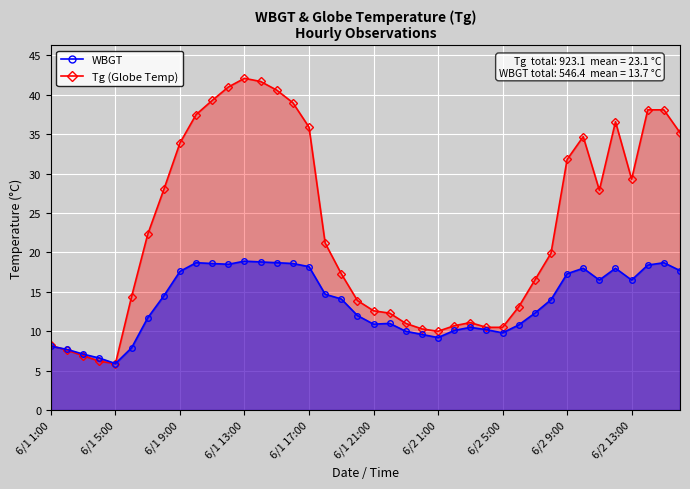

Reading left to right, list all the values displayed in this chart.

Tg: 6/1 1:00=8.2	6/1 2:00=7.6	6/1 3:00=6.9	6/1 4:00=6.2	6/1 5:00=5.9	6/1 6:00=14.4	6/1 7:00=22.3	6/1 8:00=28.0	6/1 9:00=33.9	6/1 10:00=37.5	6/1 11:00=39.3	6/1 12:00=41.0	6/1 13:00=42.1	6/1 14:00=41.7	6/1 15:00=40.6	6/1 16:00=39.0	6/1 17:00=35.9	6/1 18:00=21.2	6/1 19:00=17.3	6/1 20:00=13.9	6/1 21:00=12.6	6/1 22:00=12.3	6/1 23:00=11.0	6/1 24:00=10.3	6/2 1:00=10.0	6/2 2:00=10.7	6/2 3:00=11.1	6/2 4:00=10.5	6/2 5:00=10.5	6/2 6:00=13.1	6/2 7:00=16.5	6/2 8:00=19.9	6/2 9:00=31.8	6/2 10:00=34.7	6/2 11:00=27.9	6/2 12:00=36.6	6/2 13:00=29.3	6/2 14:00=38.1	6/2 15:00=38.1	6/2 16:00=35.2
WBGT: 6/1 1:00=8.1	6/1 2:00=7.7	6/1 3:00=7.1	6/1 4:00=6.6	6/1 5:00=5.9	6/1 6:00=7.9	6/1 7:00=11.7	6/1 8:00=14.5	6/1 9:00=17.6	6/1 10:00=18.7	6/1 11:00=18.6	6/1 12:00=18.5	6/1 13:00=18.9	6/1 14:00=18.8	6/1 15:00=18.7	6/1 16:00=18.6	6/1 17:00=18.2	6/1 18:00=14.7	6/1 19:00=14.1	6/1 20:00=12.0	6/1 21:00=10.9	6/1 22:00=11.0	6/1 23:00=10.0	6/1 24:00=9.6	6/2 1:00=9.2	6/2 2:00=10.1	6/2 3:00=10.5	6/2 4:00=10.2	6/2 5:00=9.8	6/2 6:00=10.8	6/2 7:00=12.3	6/2 8:00=14.0	6/2 9:00=17.3	6/2 10:00=18.0	6/2 11:00=16.5	6/2 12:00=18.0	6/2 13:00=16.5	6/2 14:00=18.4	6/2 15:00=18.7	6/2 16:00=17.7